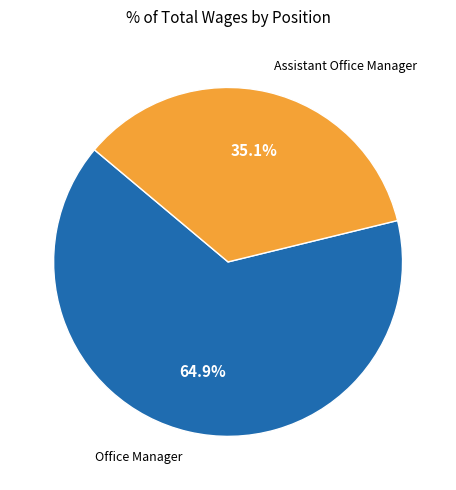

Does any single category account for the majority?

Yes